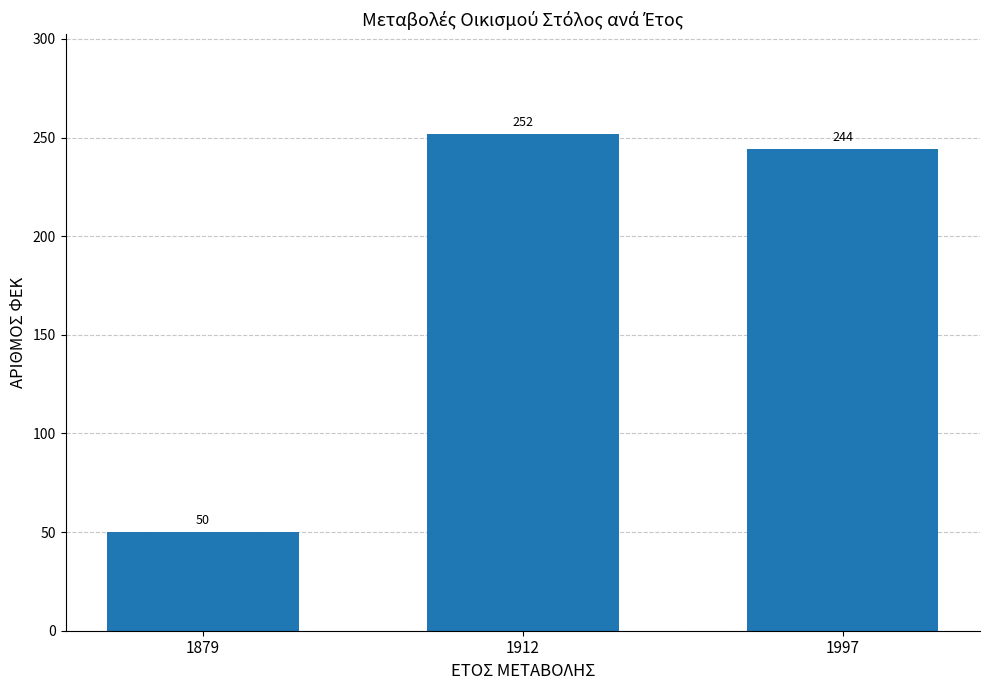

What is the value of the 1st bar from the left?

50